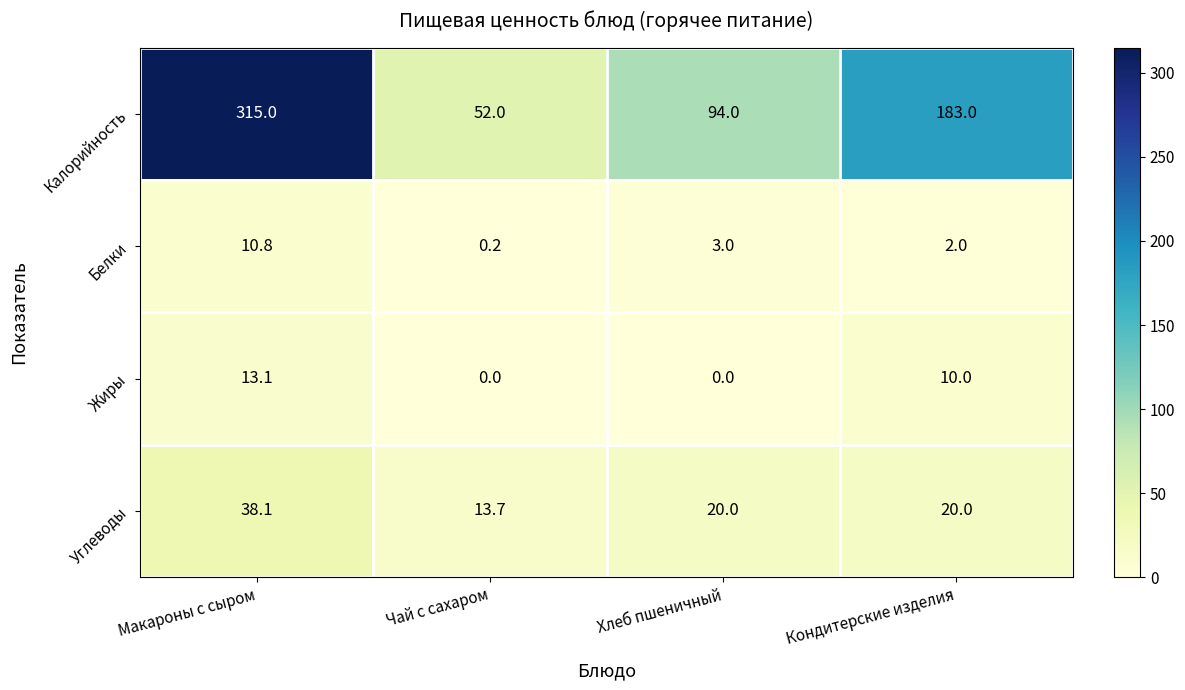

At which label does Калорийность first exceed 183?

Макароны с сыром